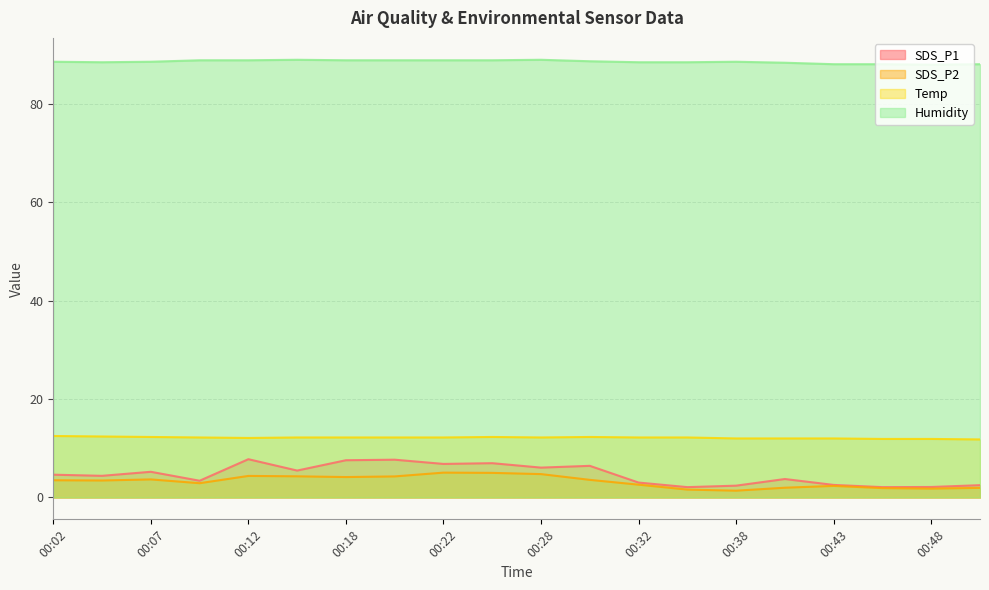

At which label does Temp first exceed 12?

00:02